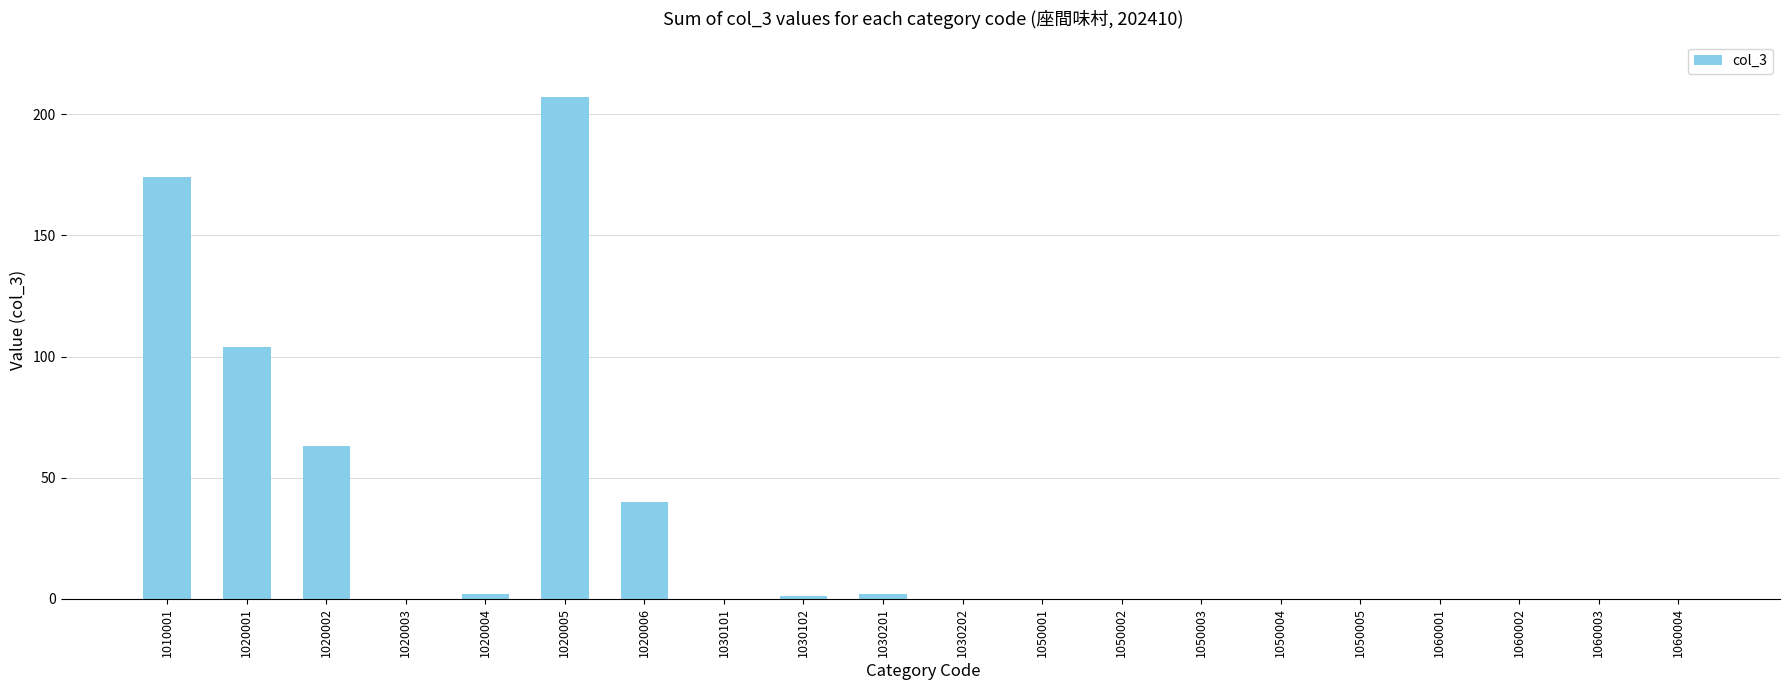

True or false: the data shows -124 at 1050005.

False